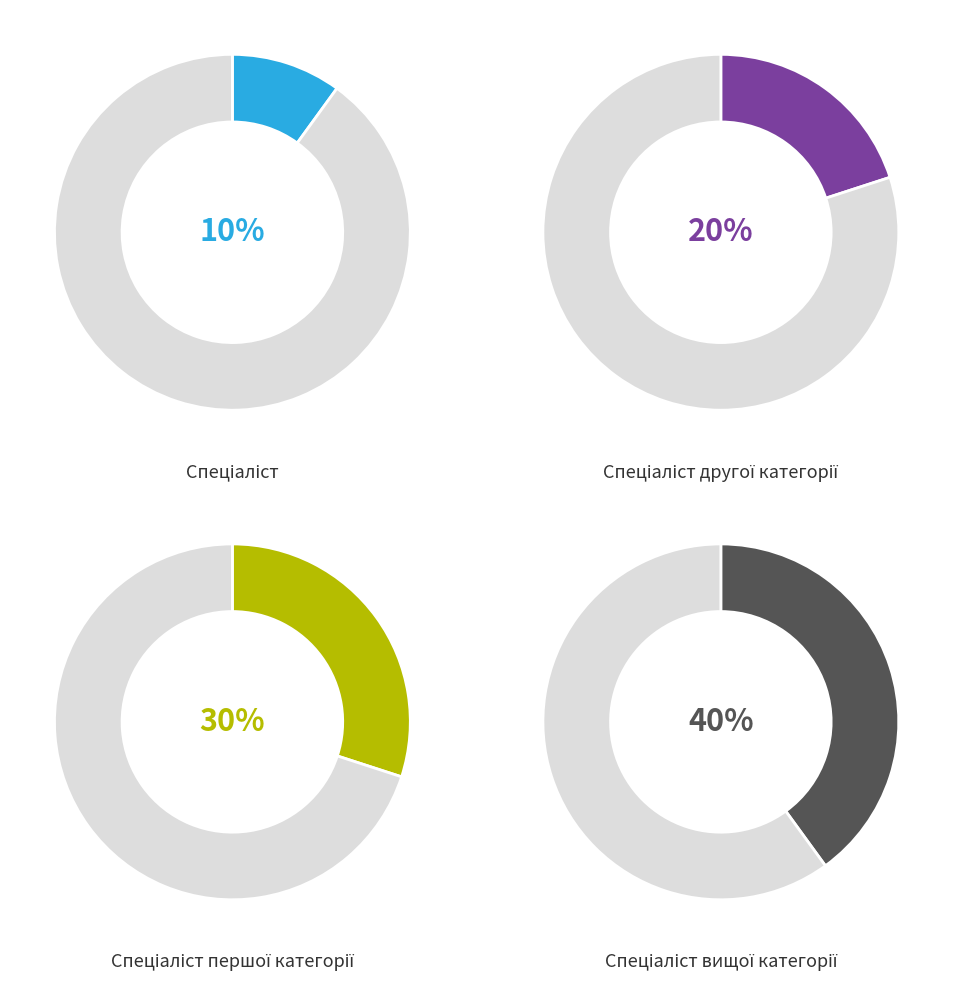

Combined, do Спеціаліст вищої категорії and Спеціаліст першої категорії account for over 50%?

Yes